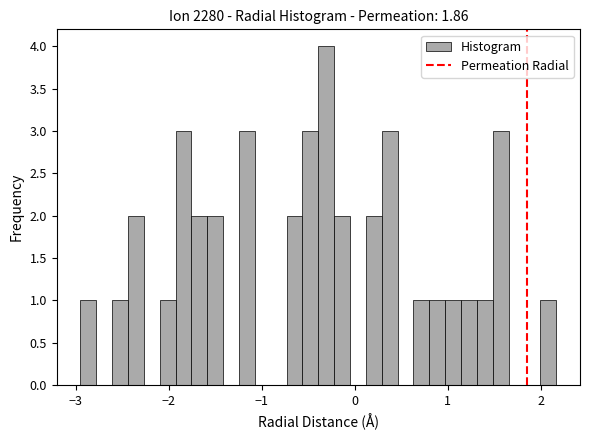

Around what value on the x-axis is the tallest bar? Give the approximate position of its centre, as read against the axis.

-0.3